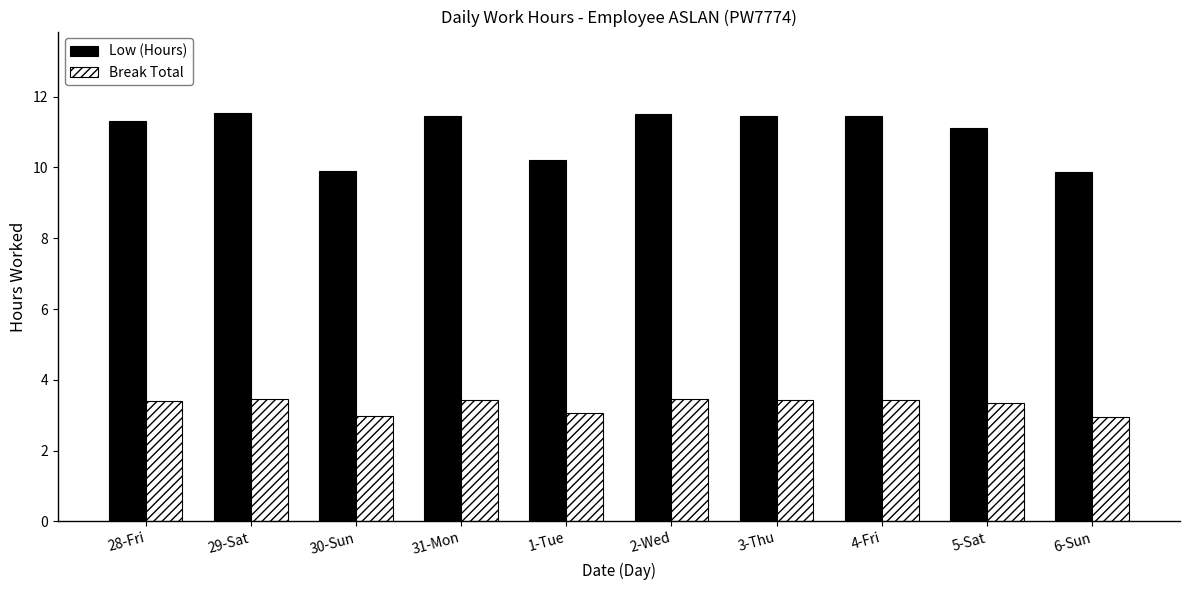

What is the label of the 2nd bar from the left?

29-Sat